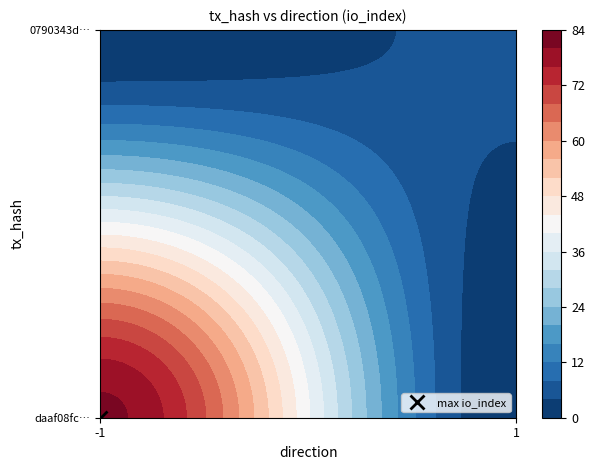

Which series changed the most between direction and io_index?

daaf08fce9ce9c87567d2f85085cd60b16ab472